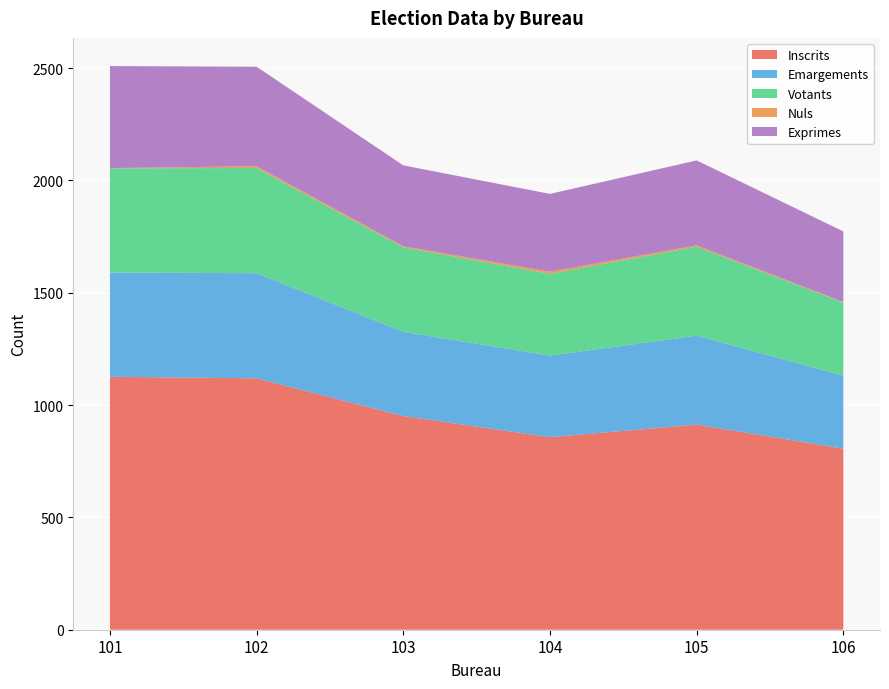

Reading left to right, what are all the values shown in this chart?

Inscrits: 101=1126	102=1119	103=951	104=857	105=913	106=806
Emargements: 101=464	102=468	103=375	104=363	105=396	106=325
Votants: 101=464	102=468	103=376	104=364	105=396	106=325
Nuls: 101=1	102=8	103=5	104=10	105=6	106=3
Exprimes: 101=454	102=443	103=360	104=346	105=378	106=314